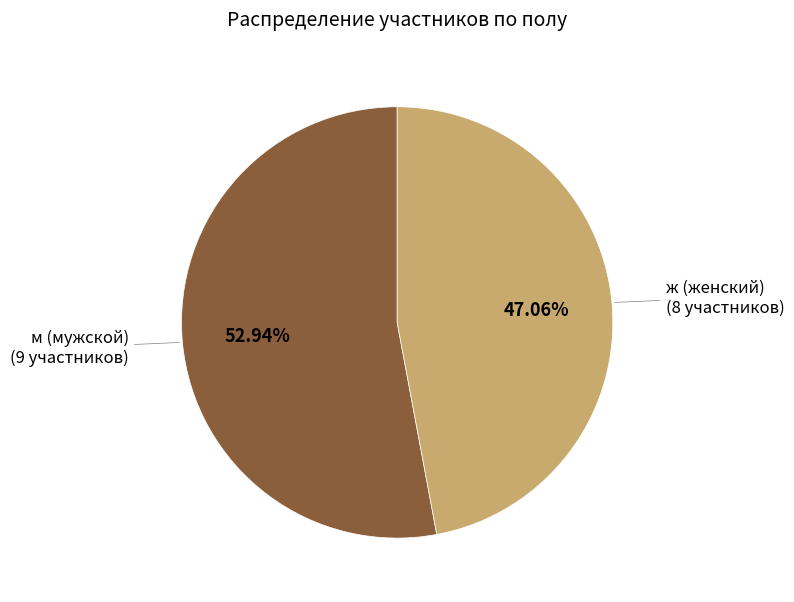

What percentage is the ж slice, to the nearest percent?

47%